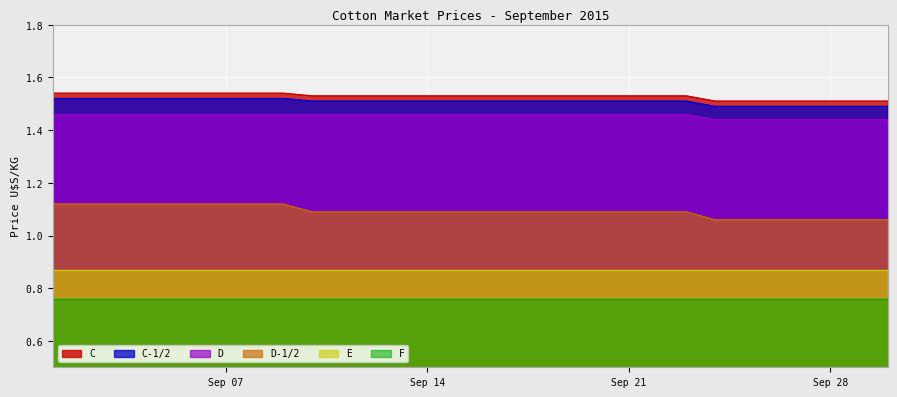

True or false: D and C intersect in this chart.

False